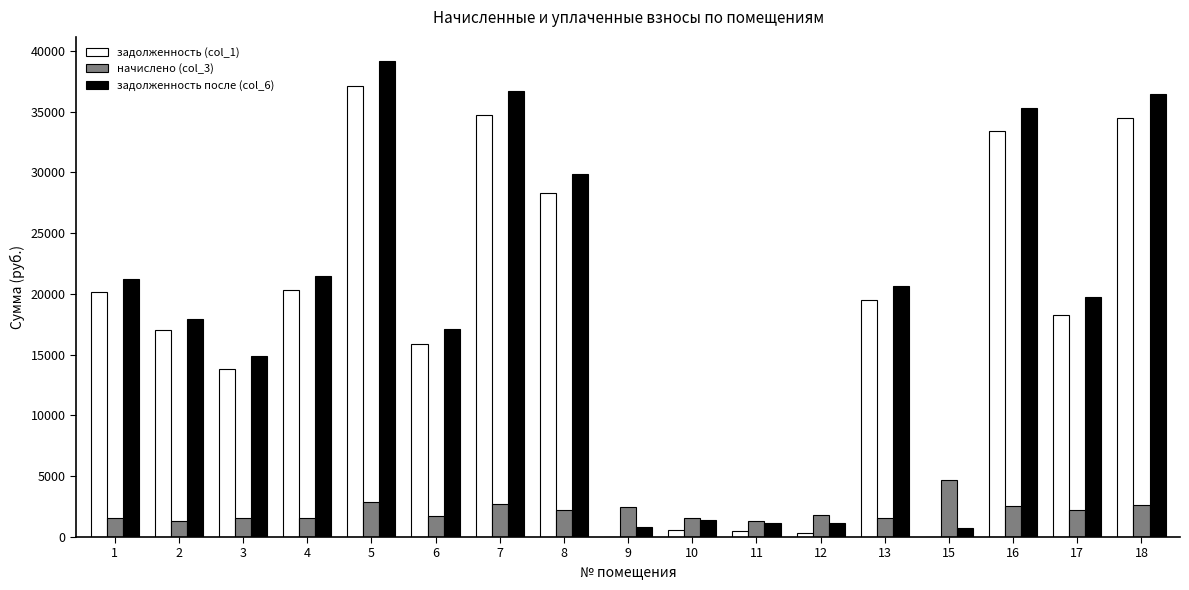

Which series changed the most between 6 and 8?

задолженность после (col_6)